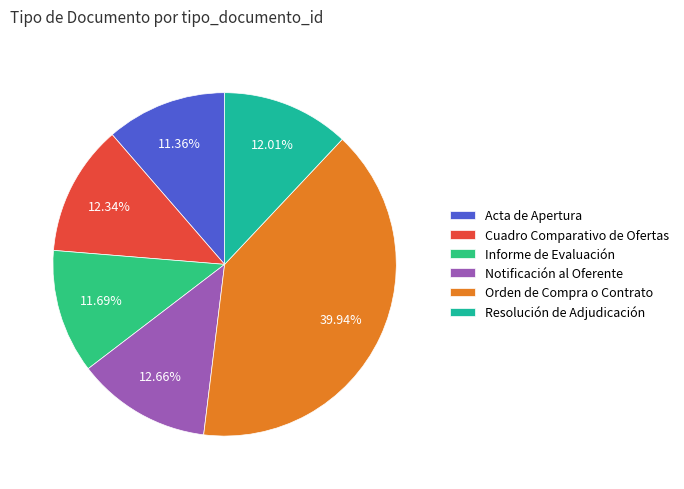

How many slices are in this pie chart?

6